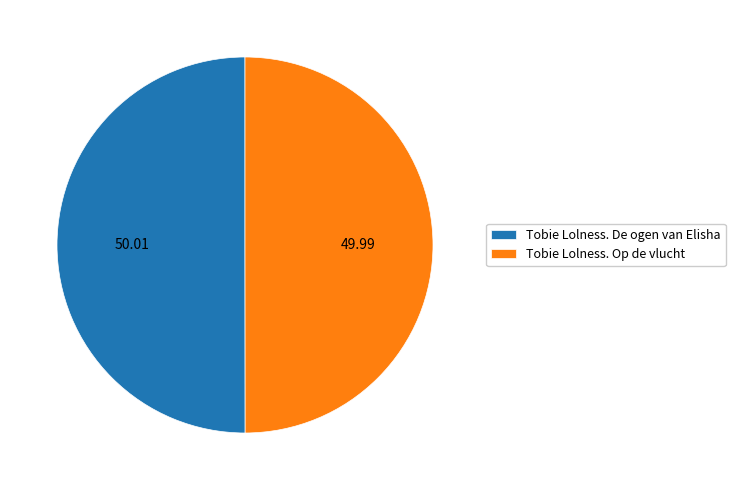

What is the ratio of the value at Tobie Lolness. De ogen van Elisha to the value at Tobie Lolness. Op de vlucht?

1.0